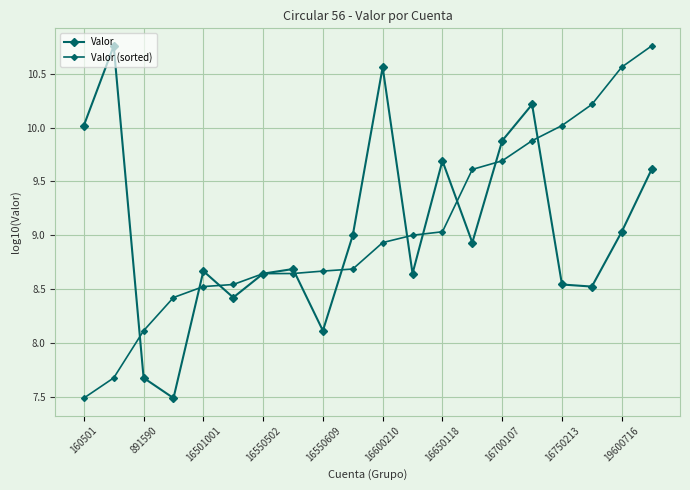

True or false: Valor (sorted) has more than 1 interior local peaks.

False